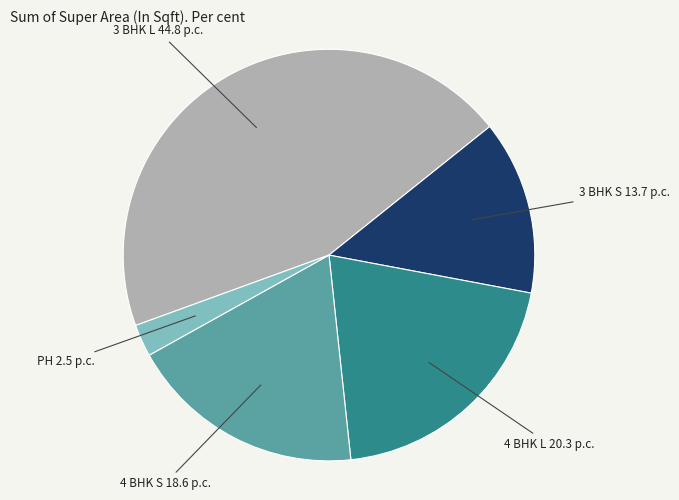

Do 4 BHK L and 3 BHK L together represent more than half of the pie?

Yes